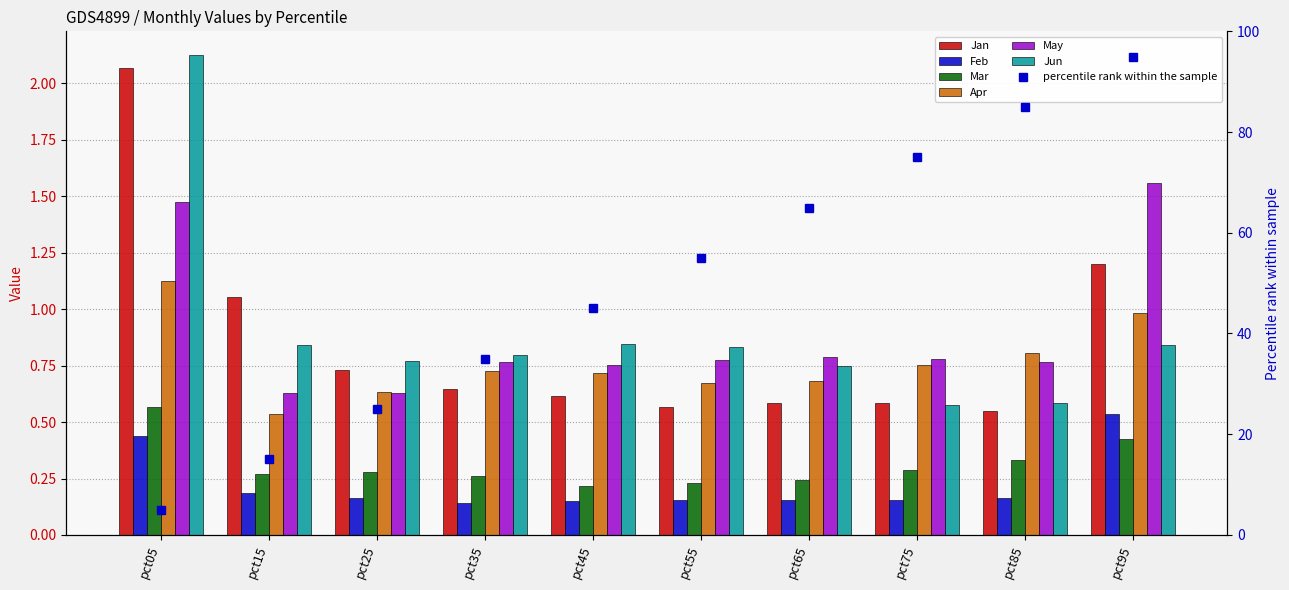

Is the value of May at pct75 greater than the value of Mar at pct95?

Yes